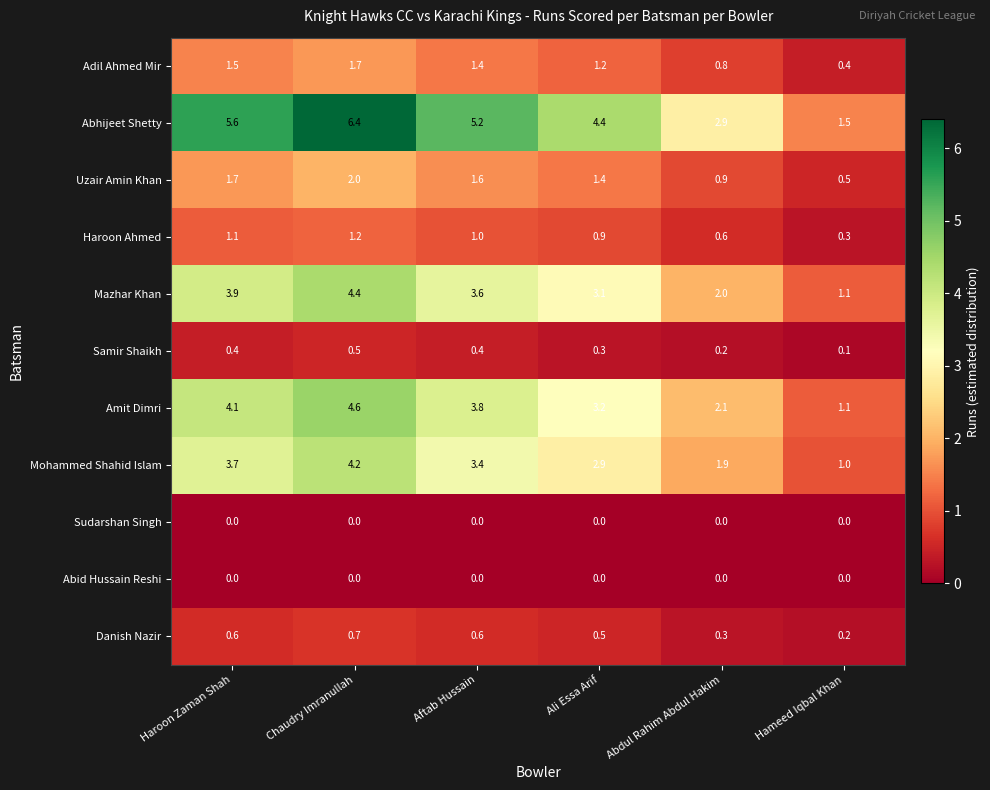

Count the Samir Shaikh values in the range 0 to 1.

6